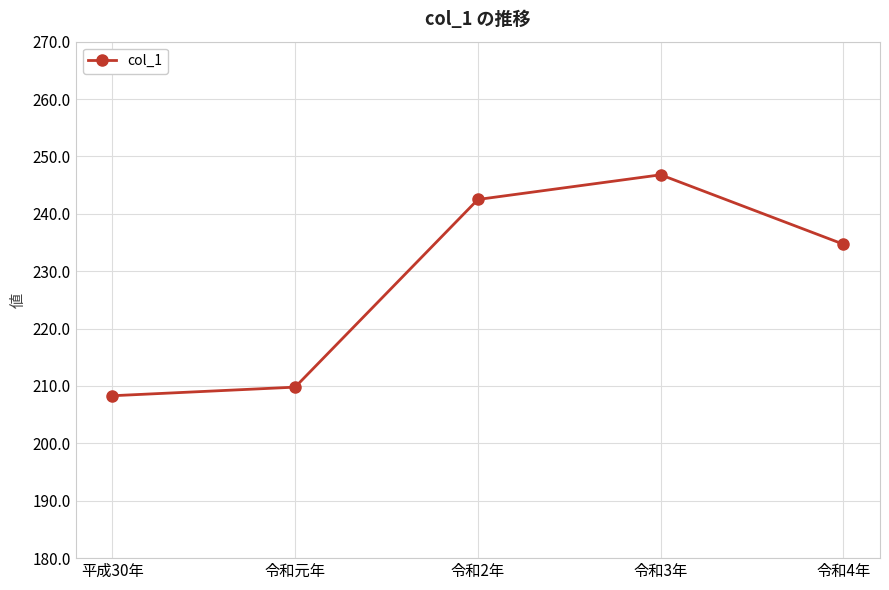

True or false: the data shows 242.5 at 令和2年.

True